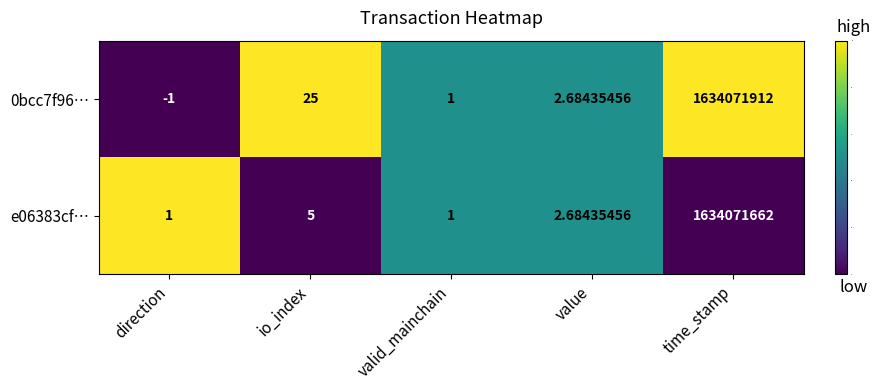

How many data points does each series have?

5